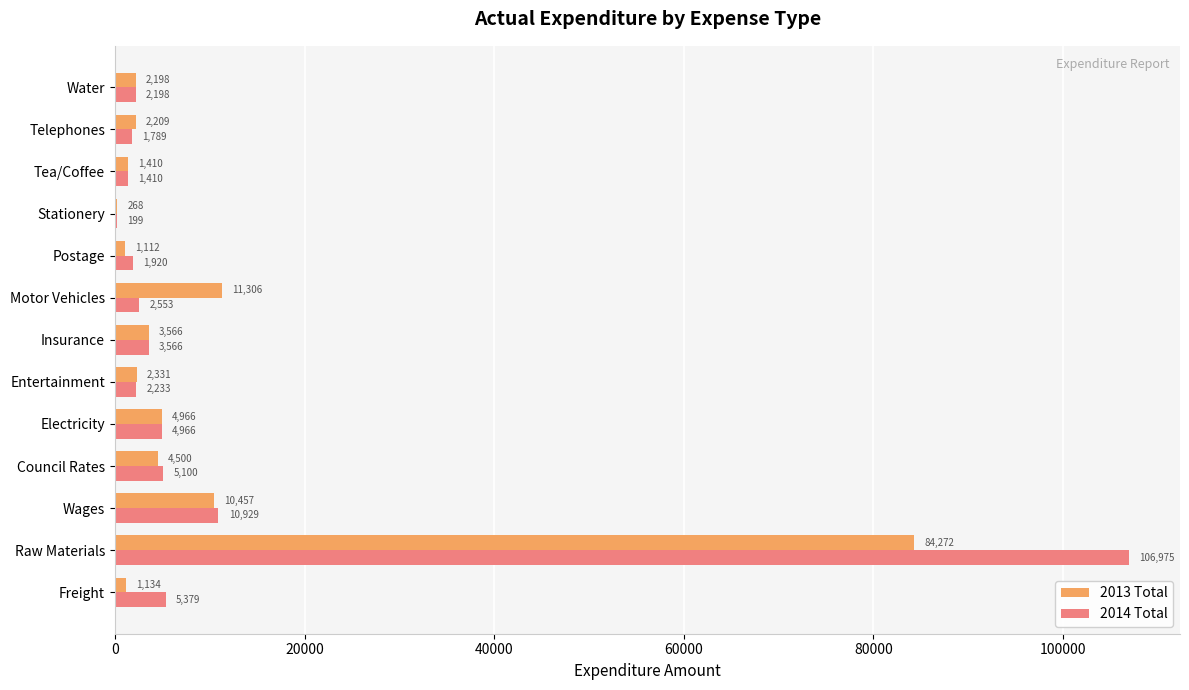

How many distinct data groups are displayed?

2